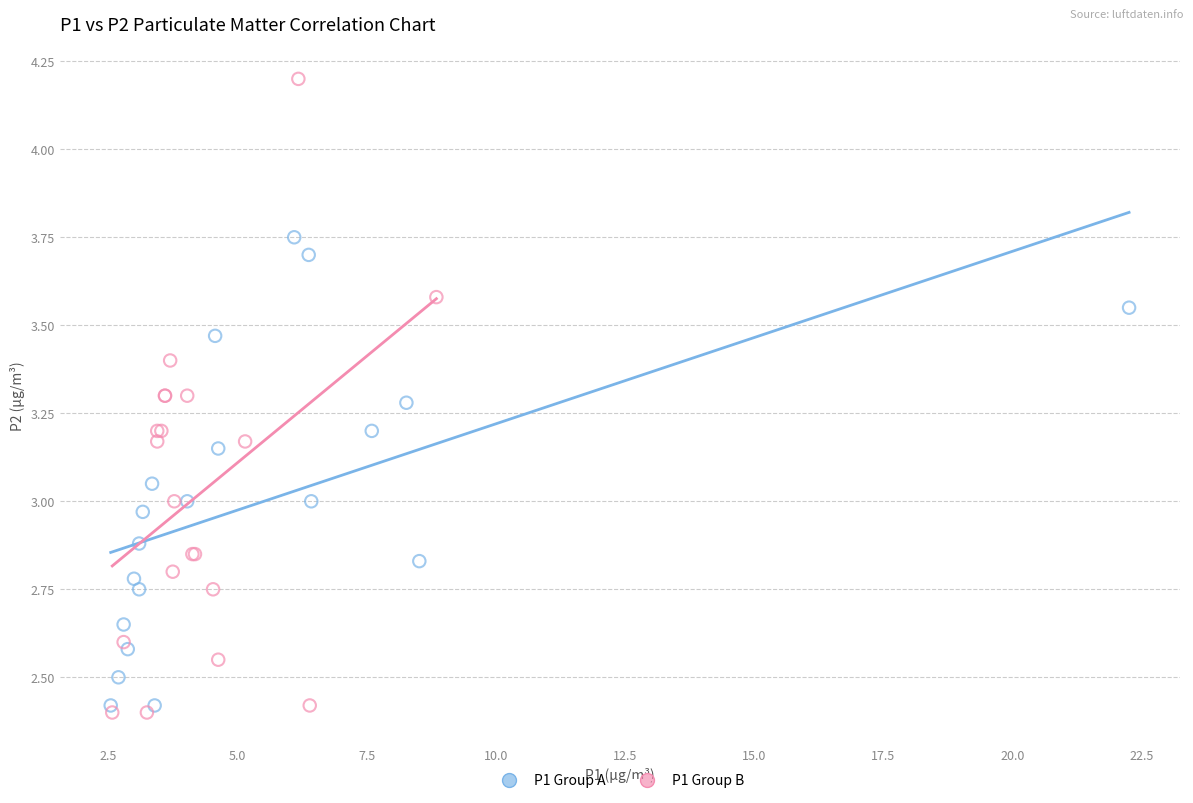

Which series has the largest Y range (max minus min)?

P1 Group B